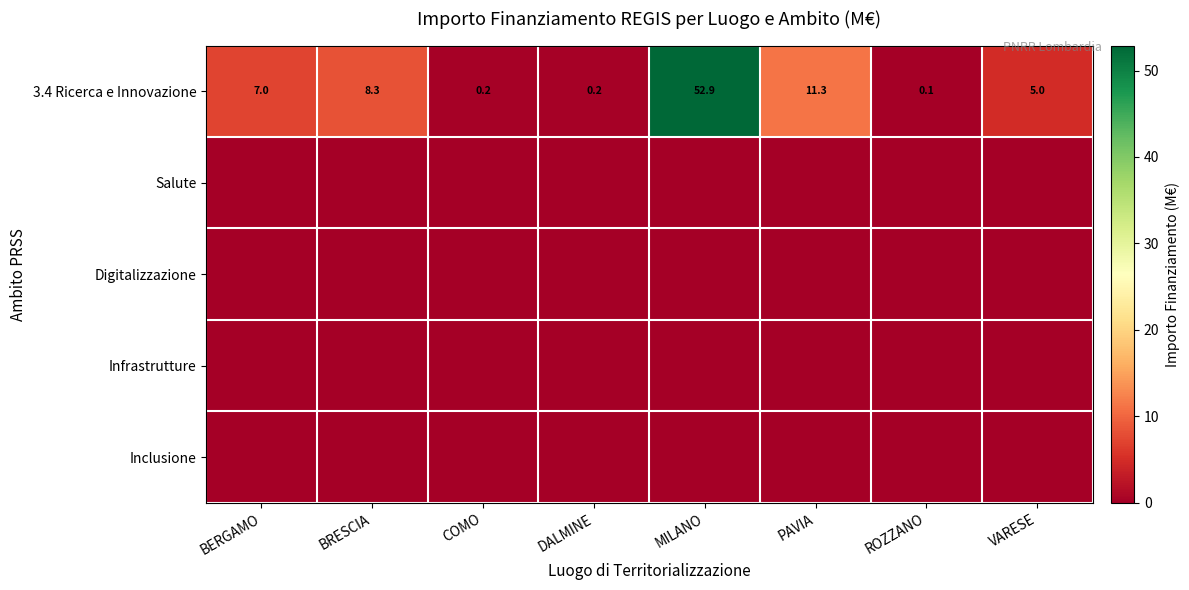

Which category has the lowest value in the 3.4 Ricerca e Innovazione series?

ROZZANO